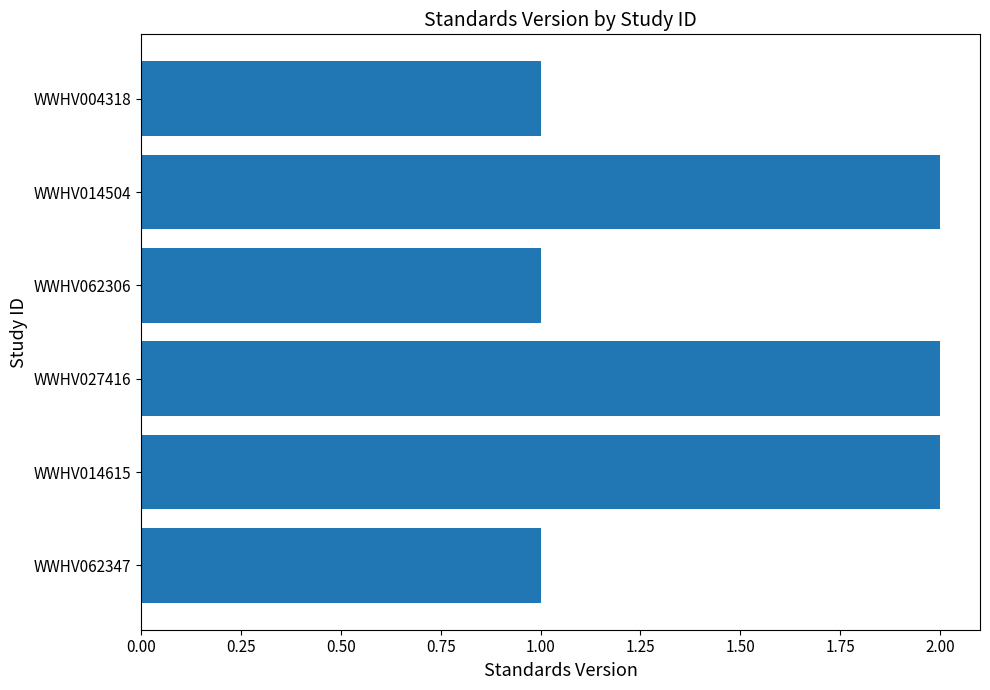

What is the ratio of the value at WWHV027416 to the value at WWHV062306?

2.0